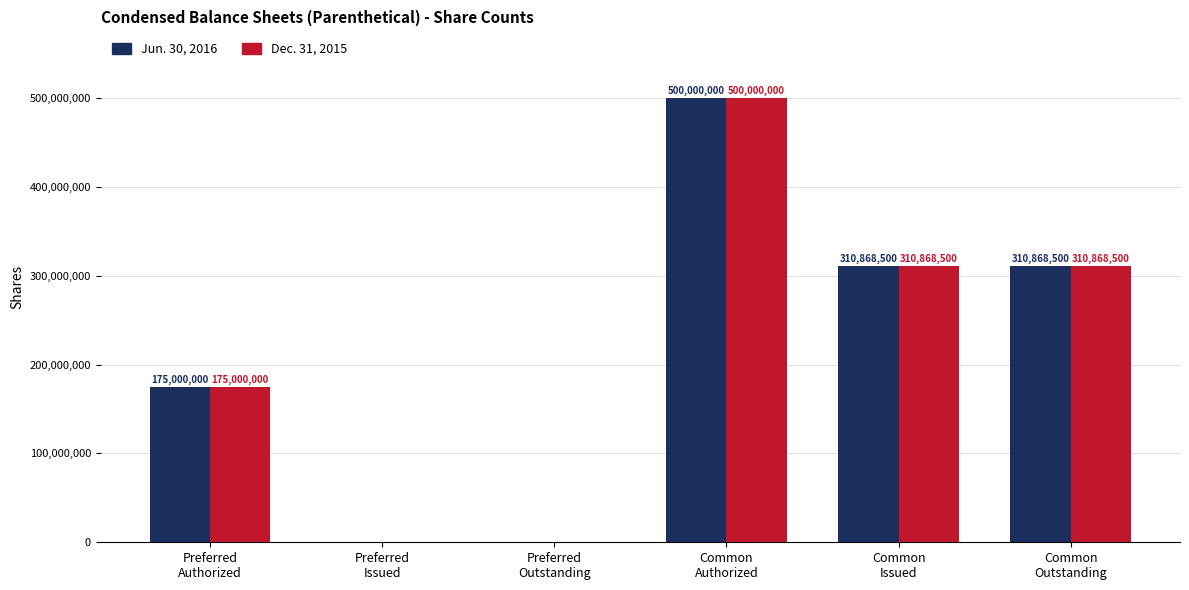

How many Dec. 31, 2015 values are between 0 and 310868500?

5